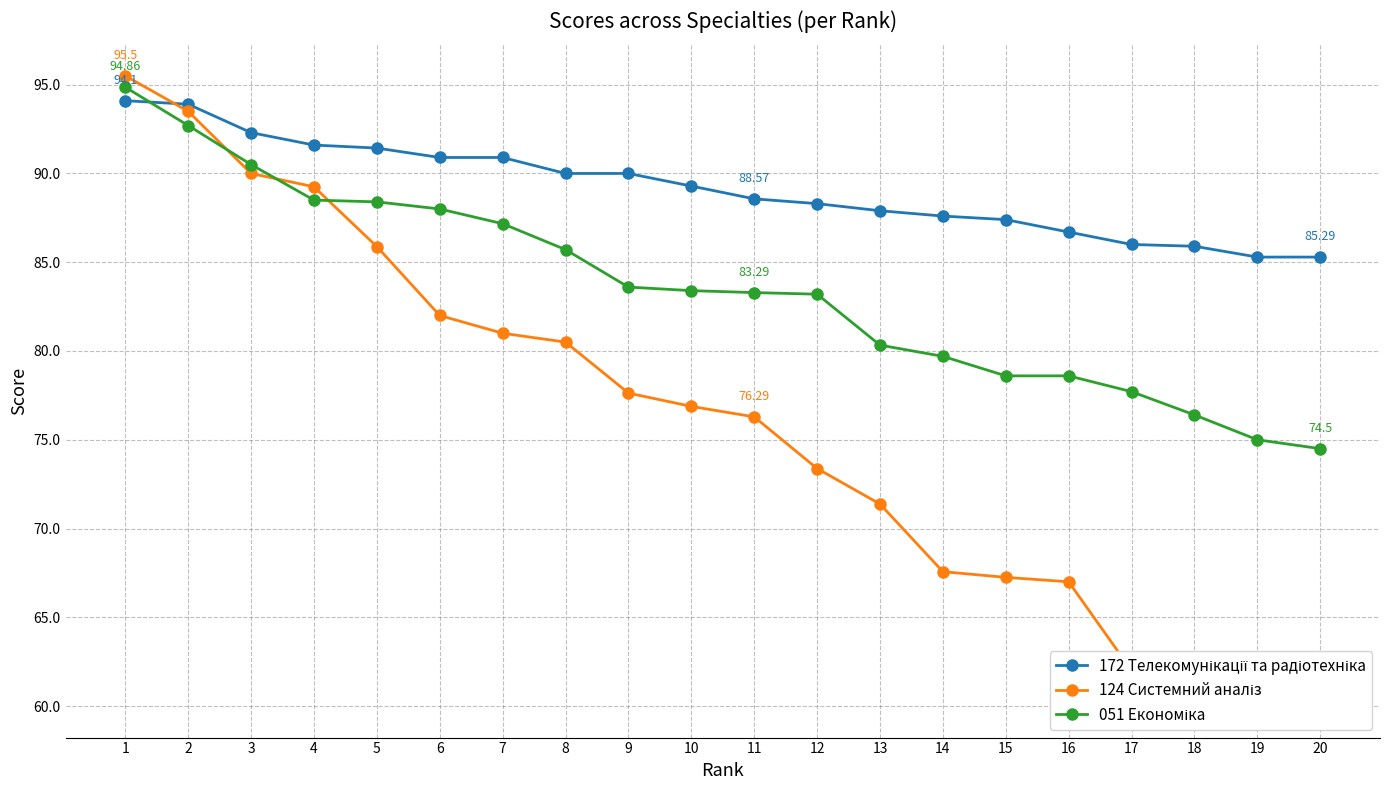

What is the difference between the 172 Телекомунікації та радіотехніка values at 4 and 14?

4.0